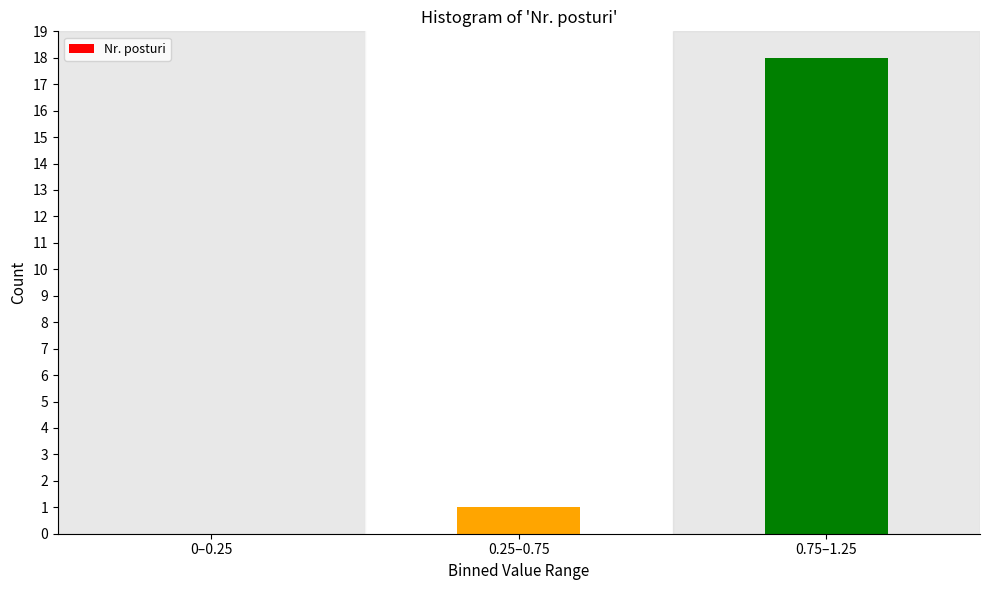

Reading right to left, extract all data points from this chart.

0.75–1.25=18	0.25–0.75=1	0–0.25=0